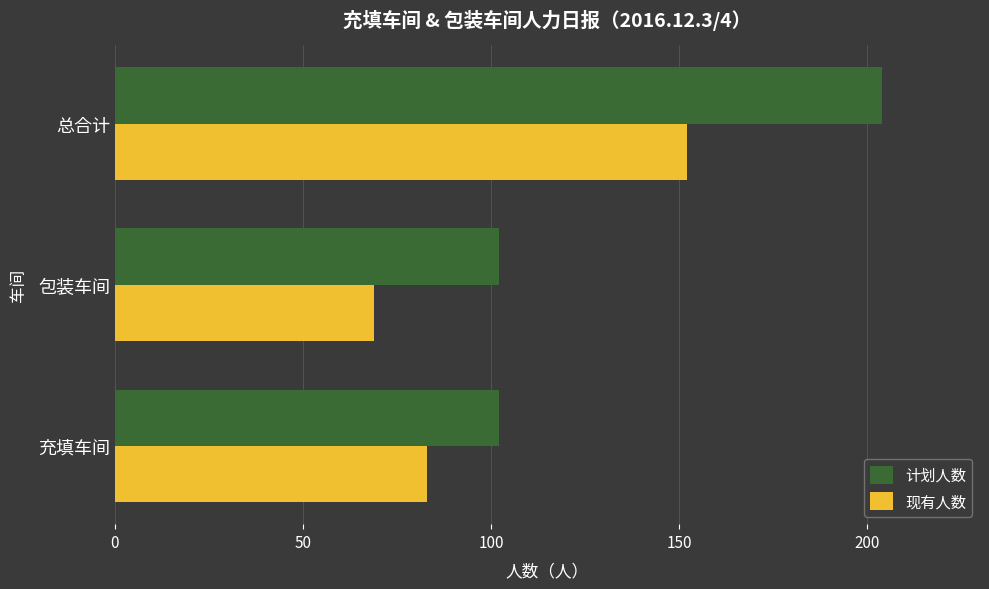

The value of 现有人数 at 总合计 is 152. True or false?

True